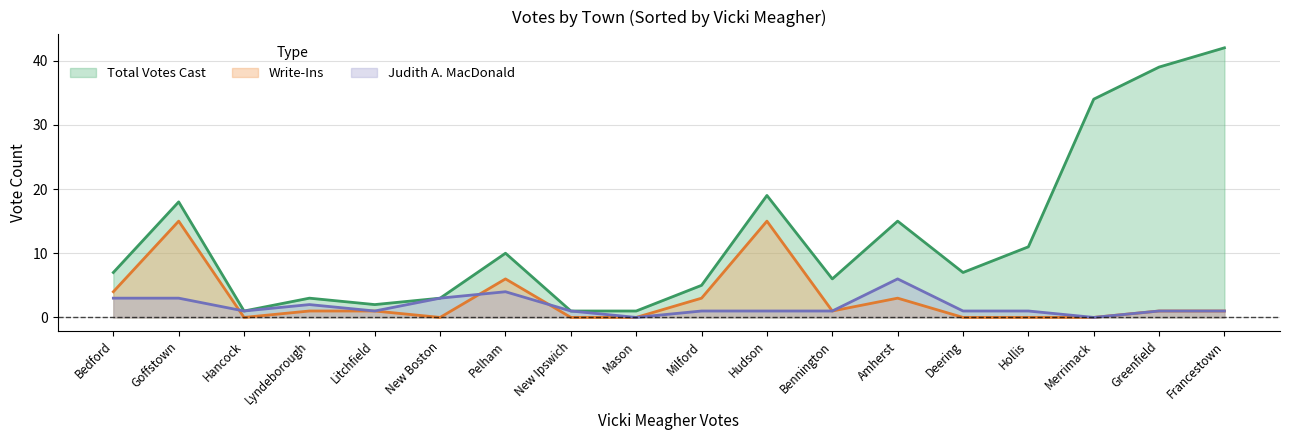

At which category is the sum across all series the highest?

Francestown